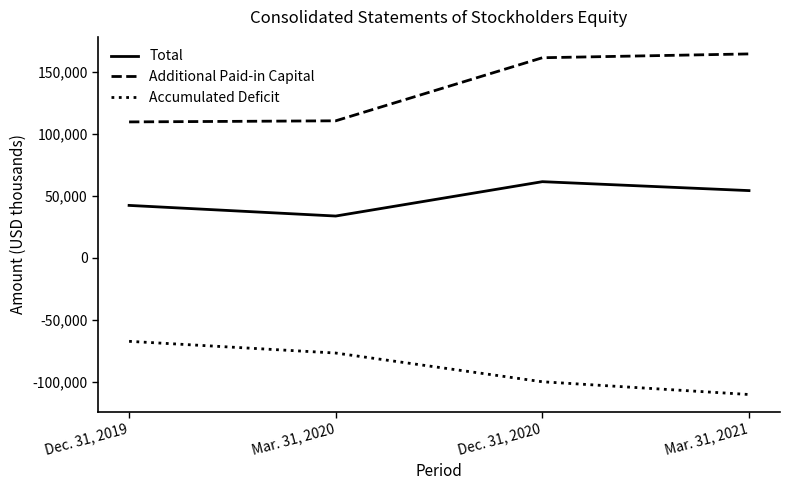

What is the maximum value for Total?

61427